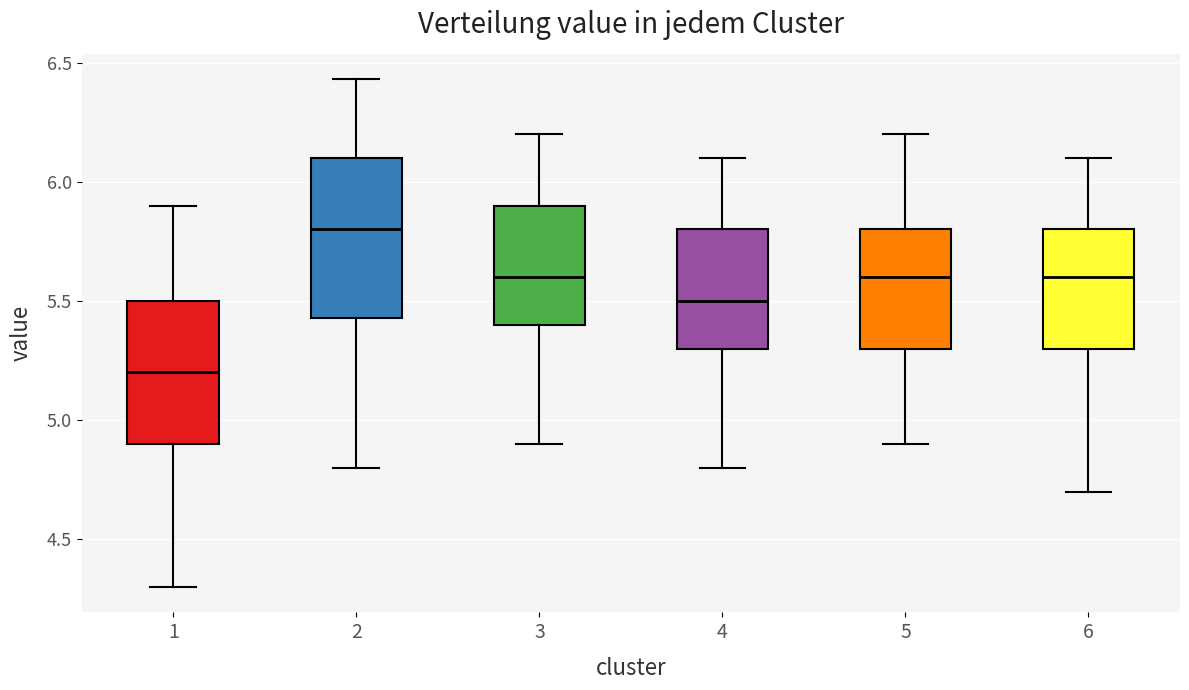

Comparing the boxes themselves (not the whiskers), which one is the tallest?

2